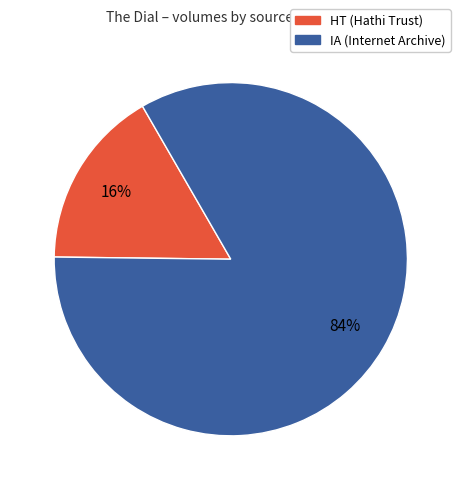

What is the ratio of the value at HT to the value at IA?

0.2